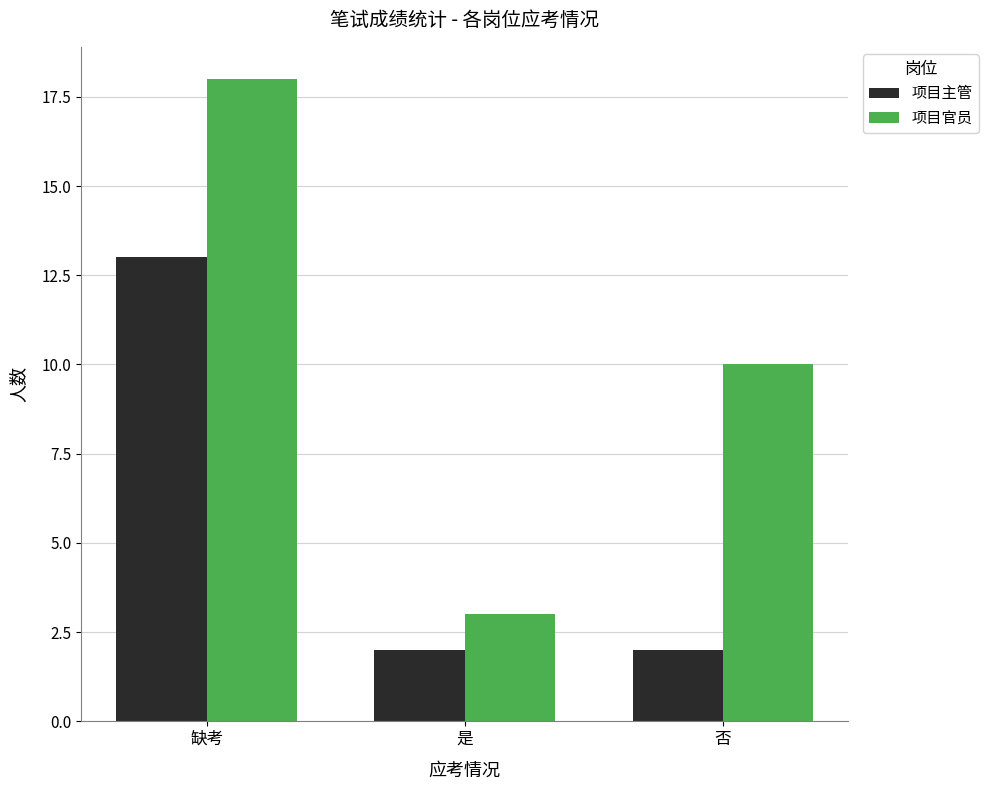

What is the label of the 1st bar from the right?

否